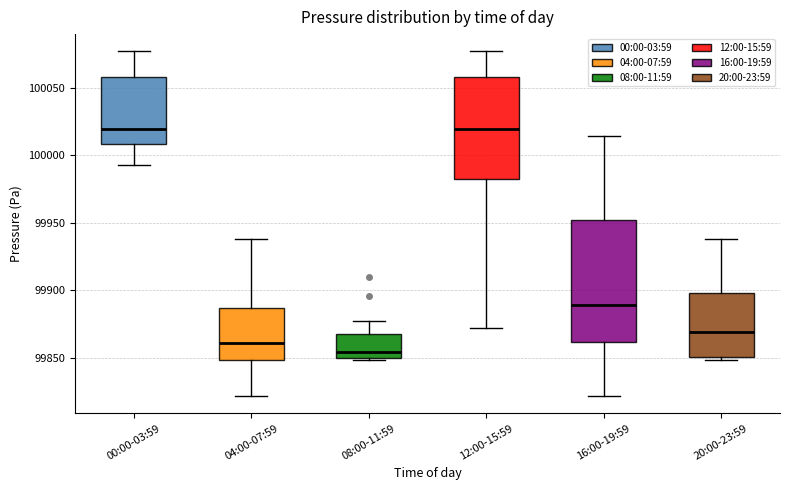

Which box has the lowest median line?

08:00-11:59